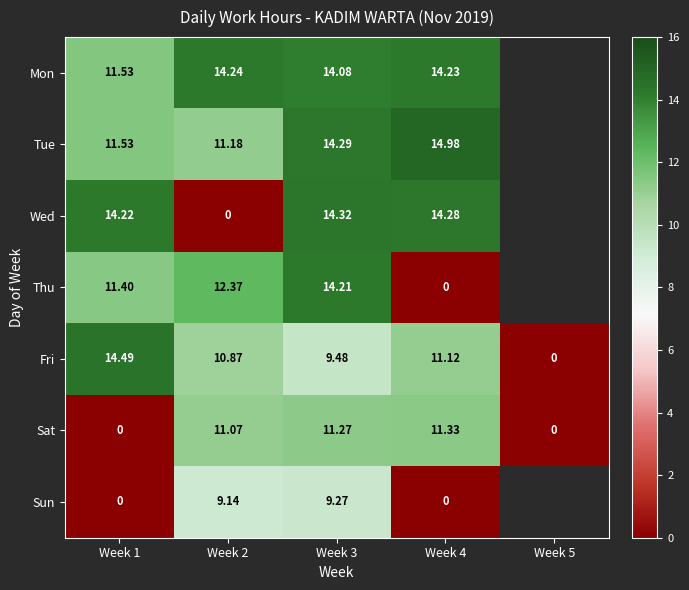

At which category is the sum across all series the highest?

Week 3